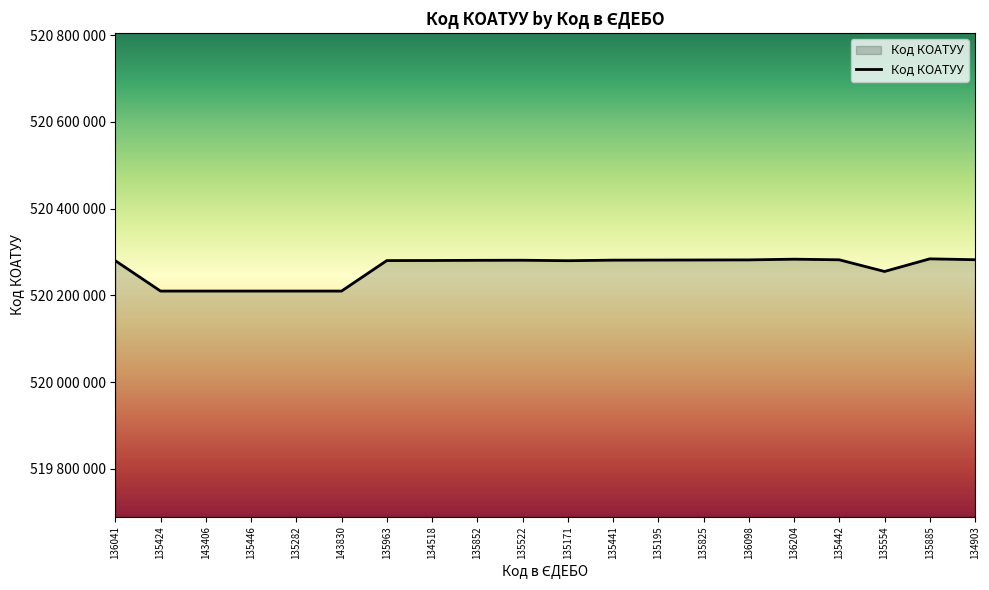

Does the chart display data point markers on the line(s)?

No